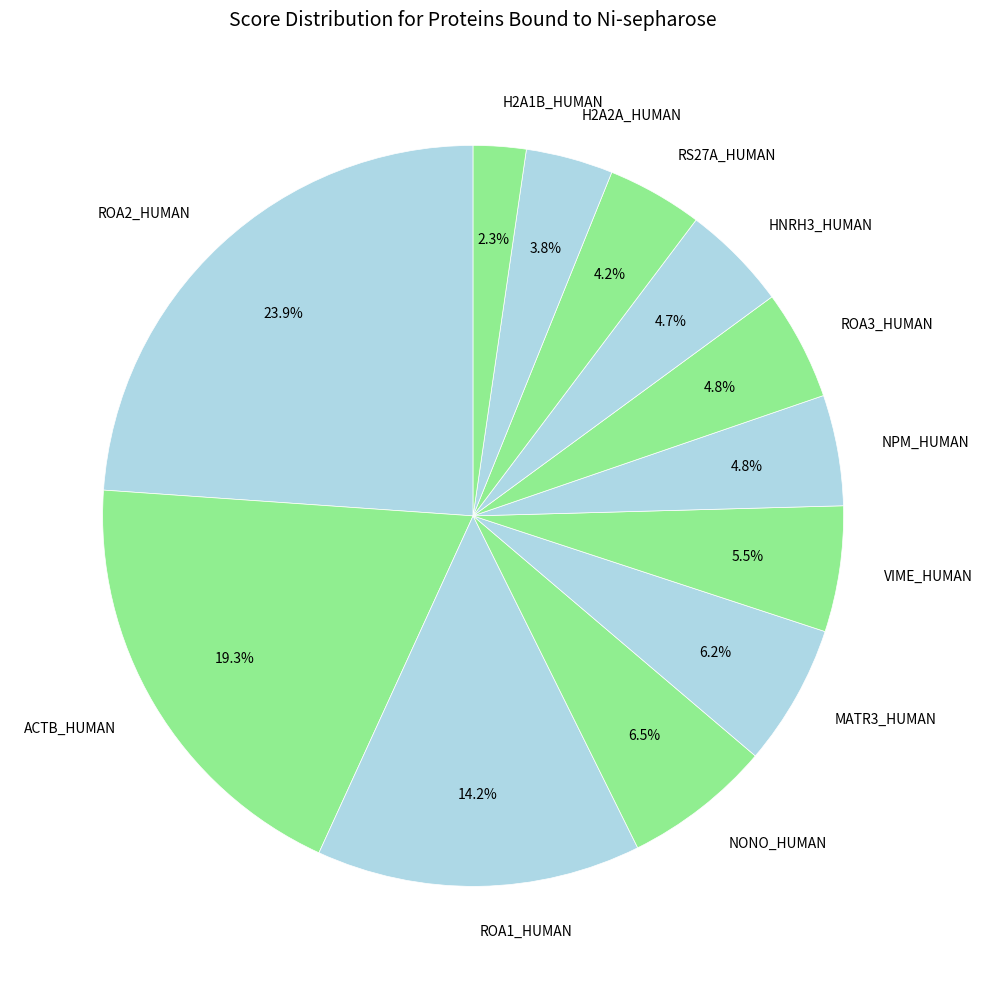

What is the total percentage of H2A1B_HUMAN and ROA3_HUMAN?

7.1%